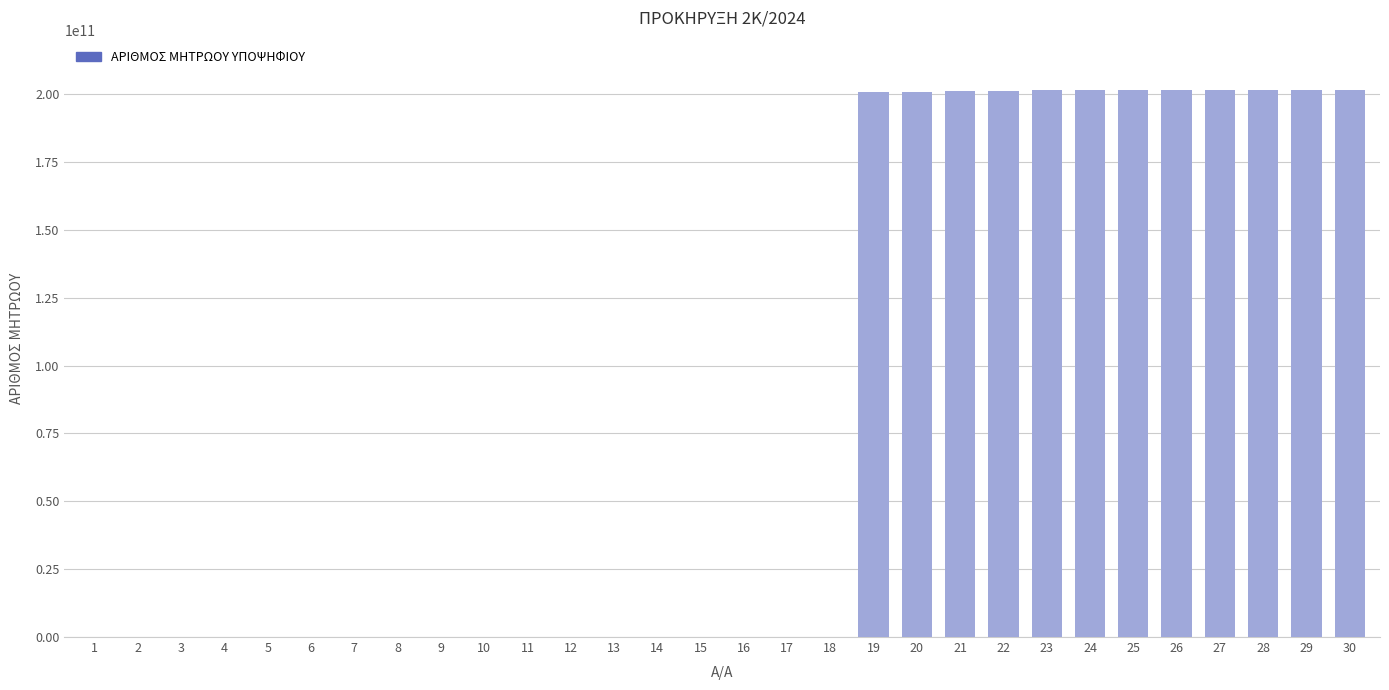

What is the greatest value displayed?

201604006239